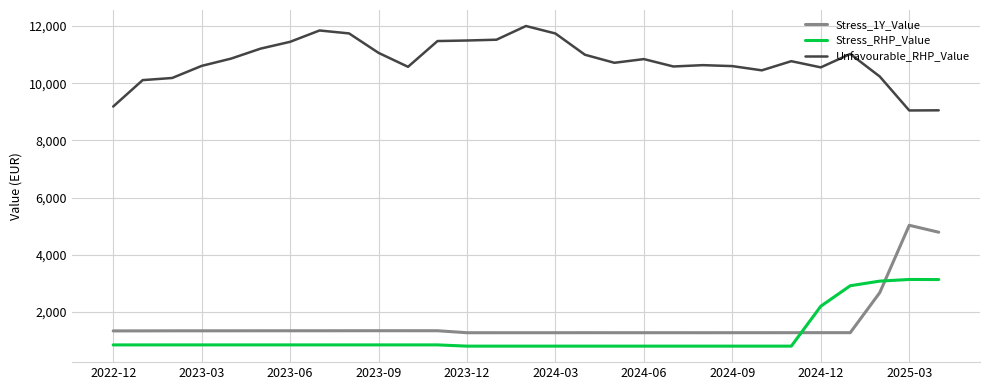

Which series has the largest total across all categories?

Unfavourable_RHP_Value